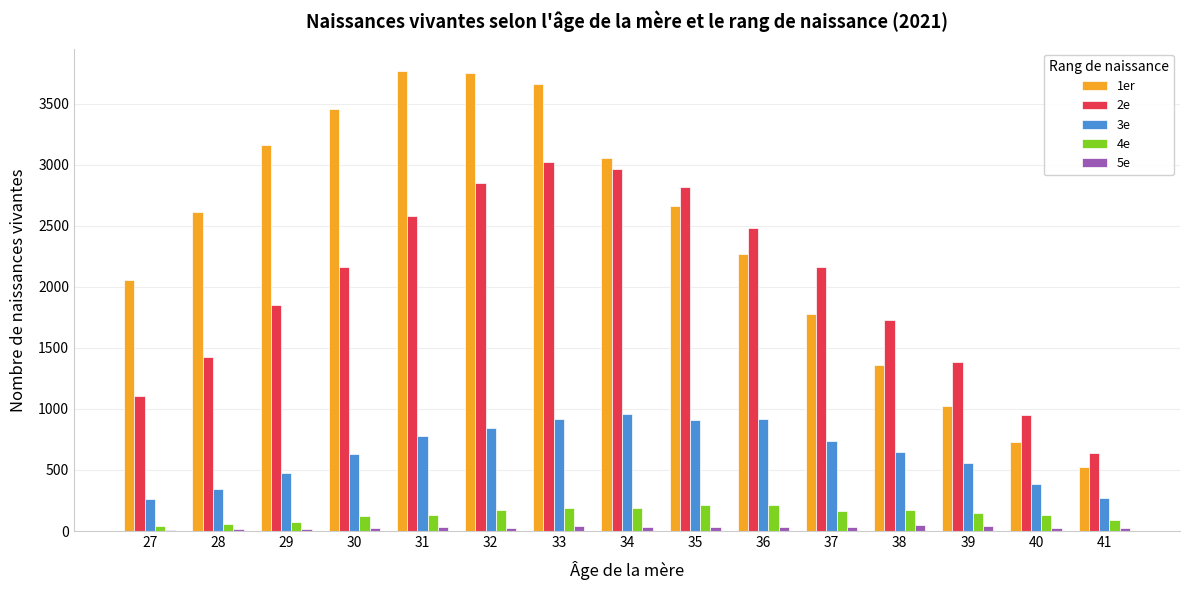

What is the maximum value shown in the chart?

3763